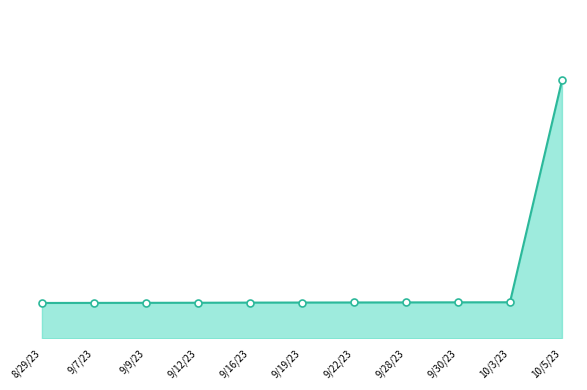

True or false: there are more than 1 points higher than both neighbors.

False